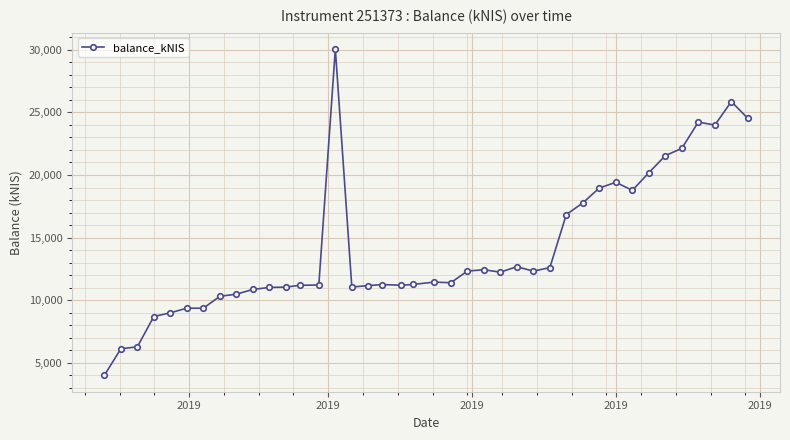

True or false: the data has more than 1 interior local peaks.

True